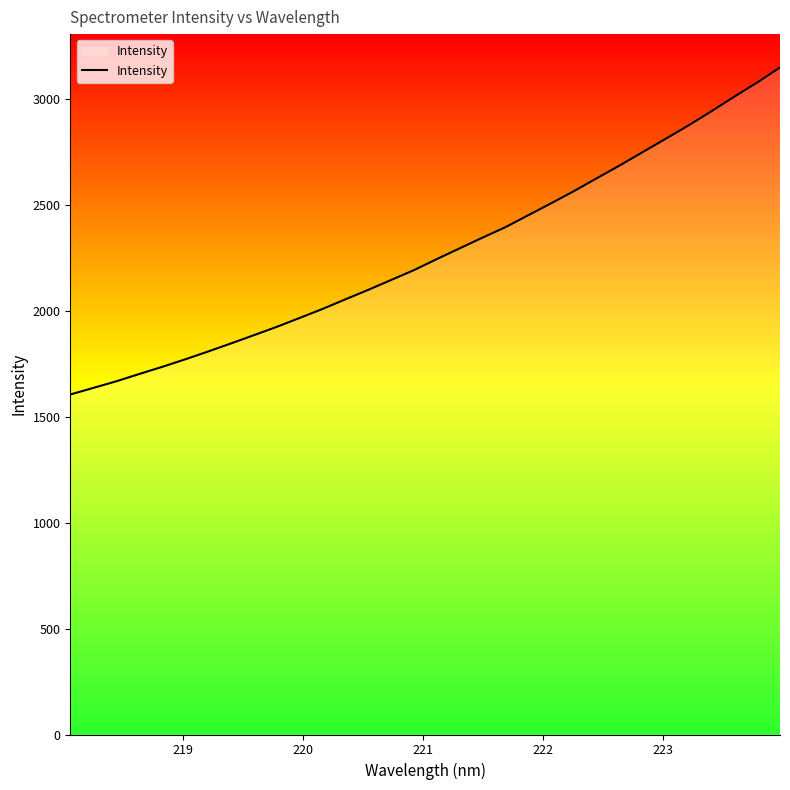

What is the difference between the maximum and minimum values?

1543.0